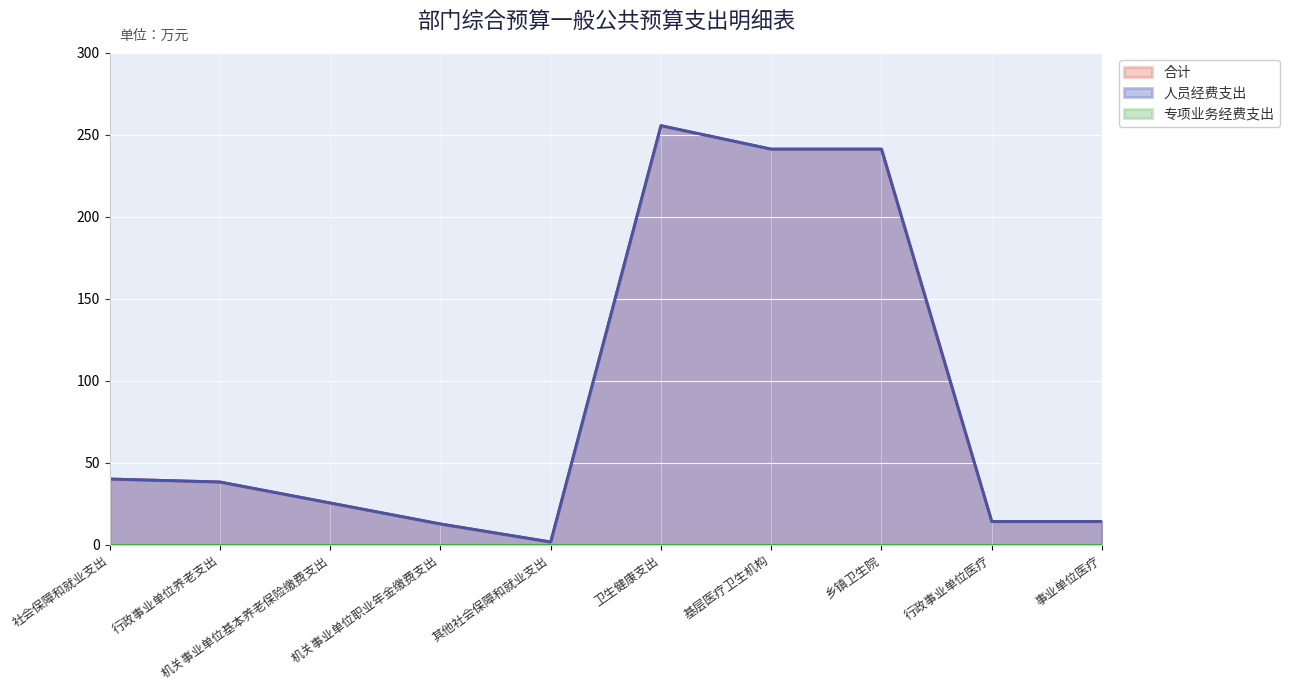

How many data points does each series have?

10